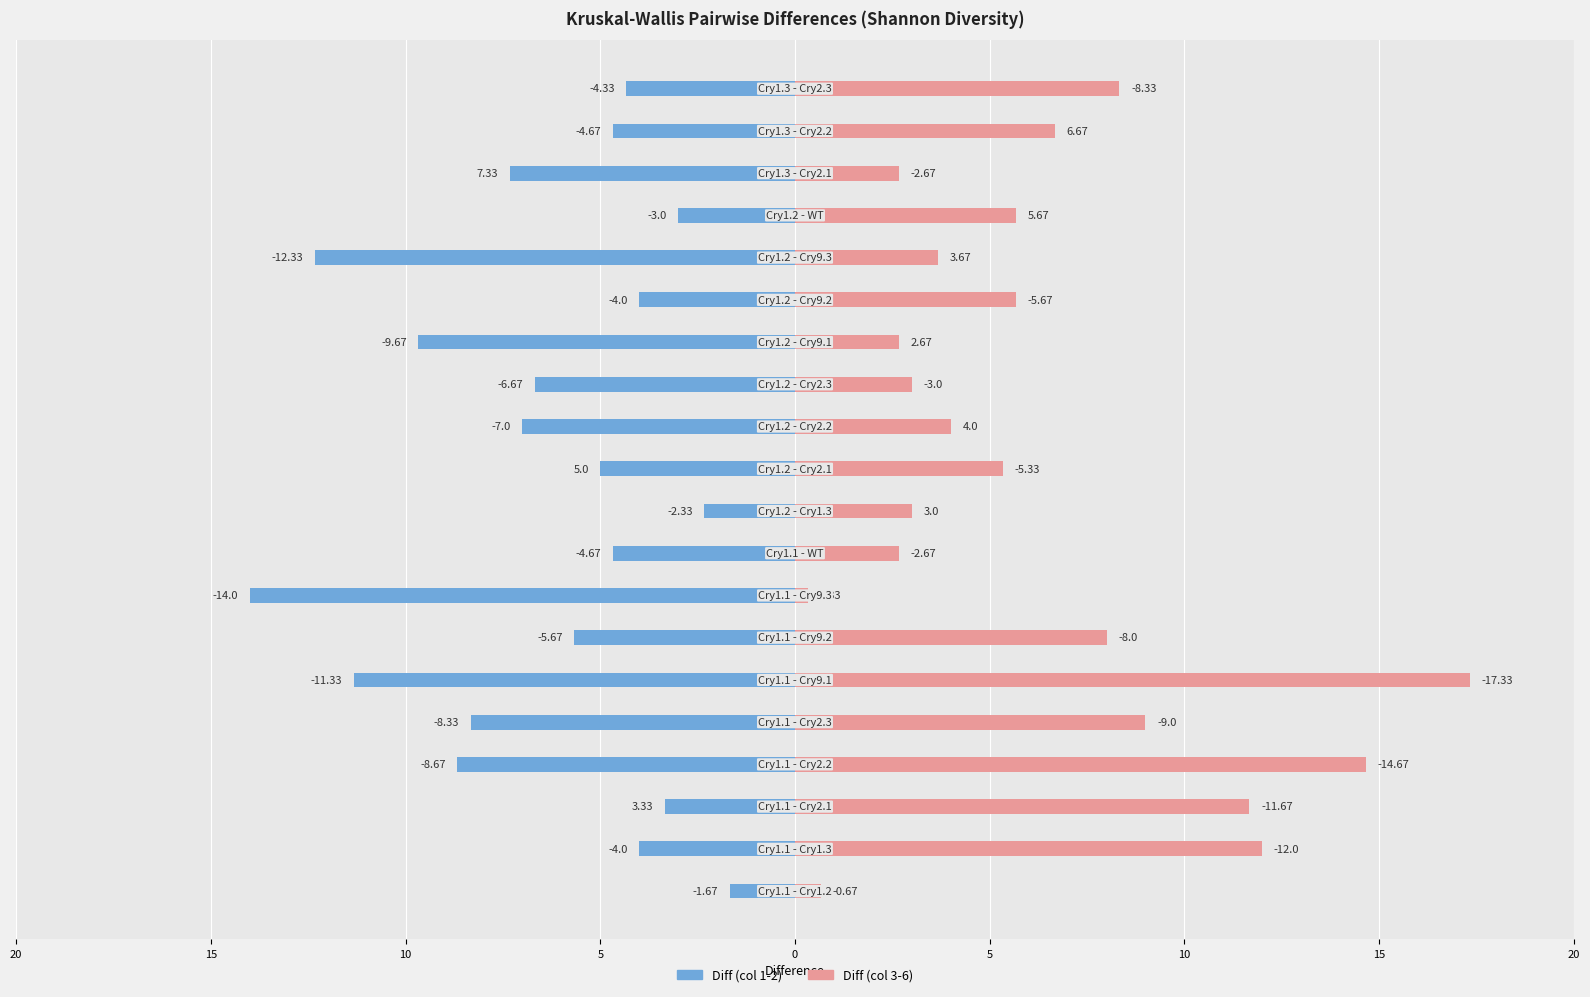

Is the value of Diff (col 1-2) at 20 greater than the value of Diff (col 3-6) at 10?

No